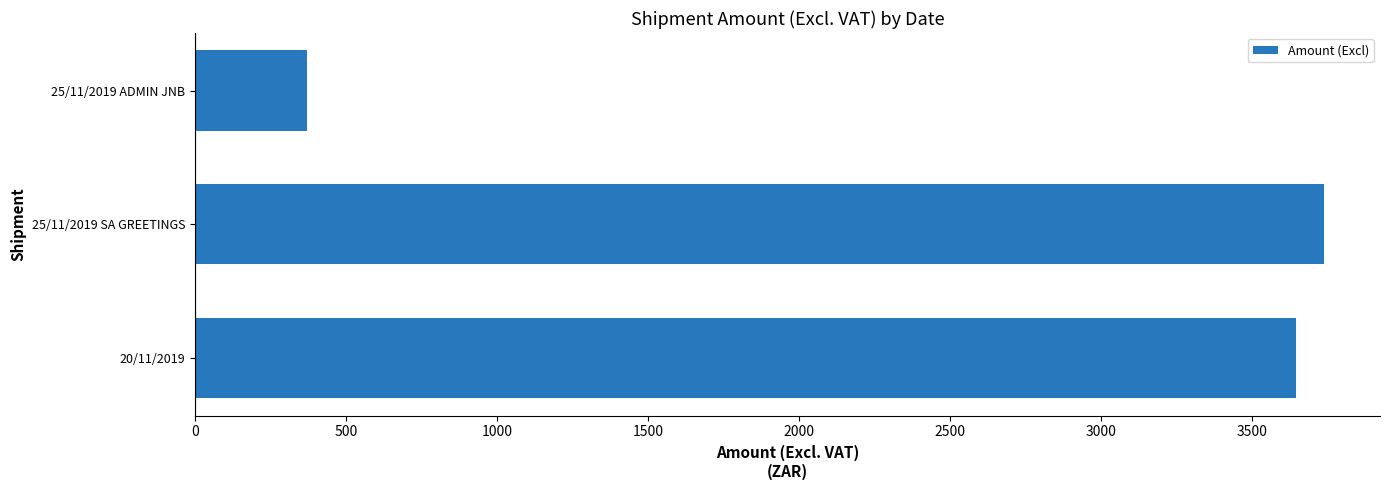

Reading bottom to top, what are all the values shown in this chart?

20/11/2019=3644.1	25/11/2019 SA GREETINGS=3736.0	25/11/2019 ADMIN JNB=372.3